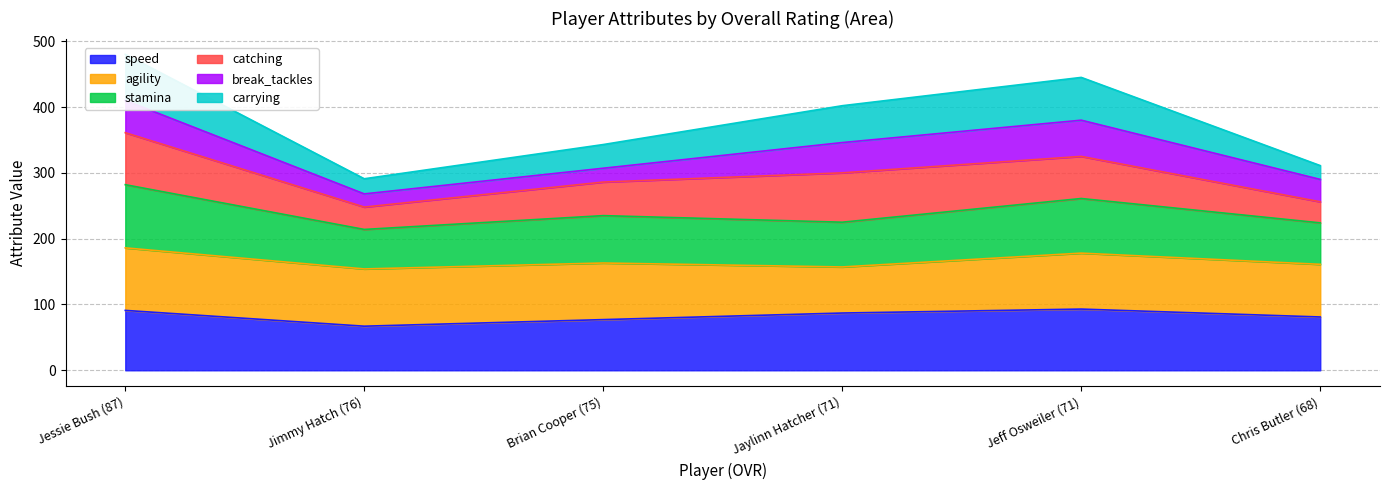

True or false: speed has a value of 77 at Brian Cooper (75).

True